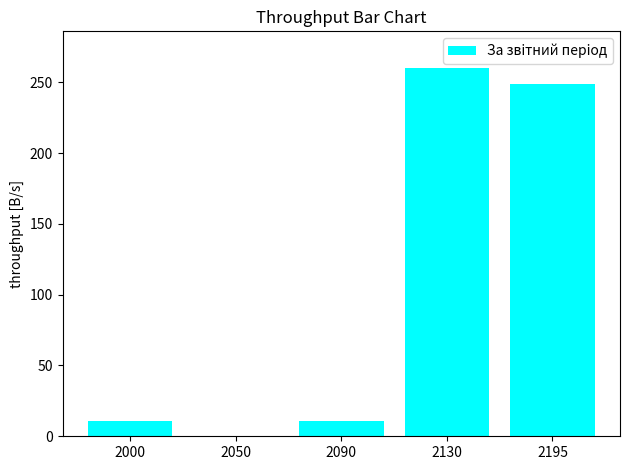

The value at 2130 is 381. True or false?

False